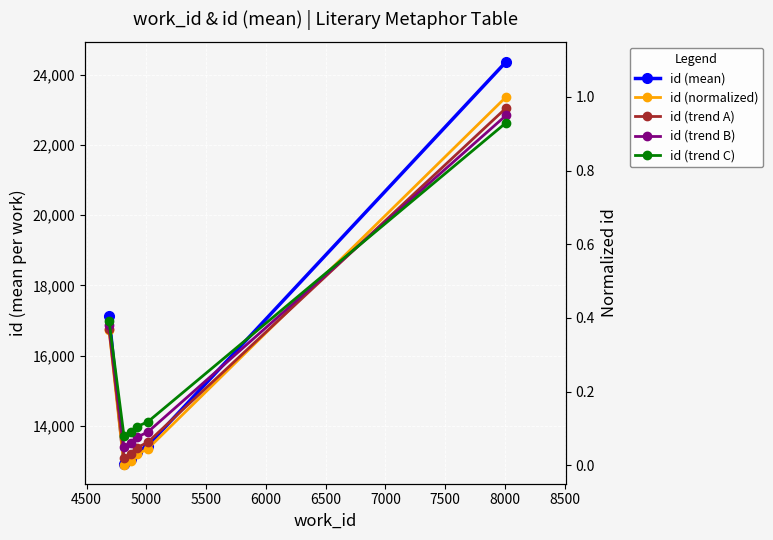

Which series has the widest spread of values?

id (mean)